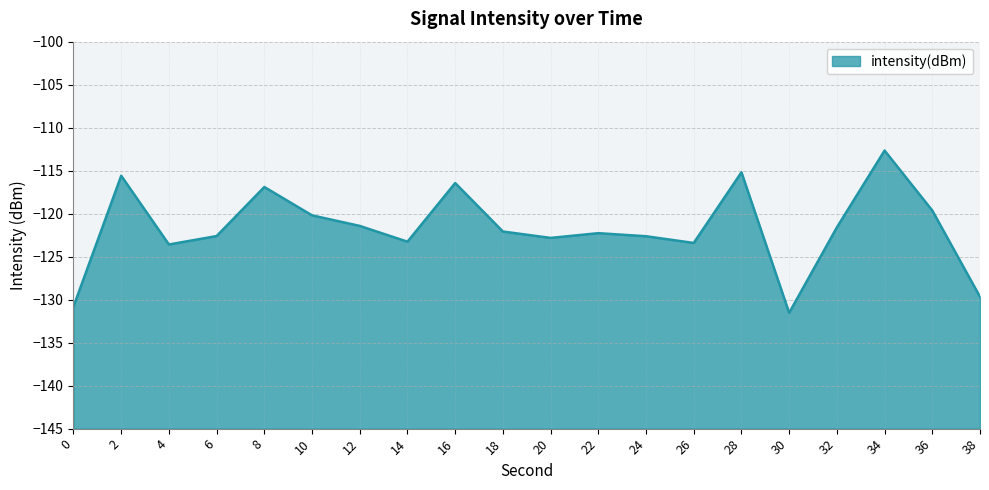

Which label corresponds to the smallest value in the chart?

30